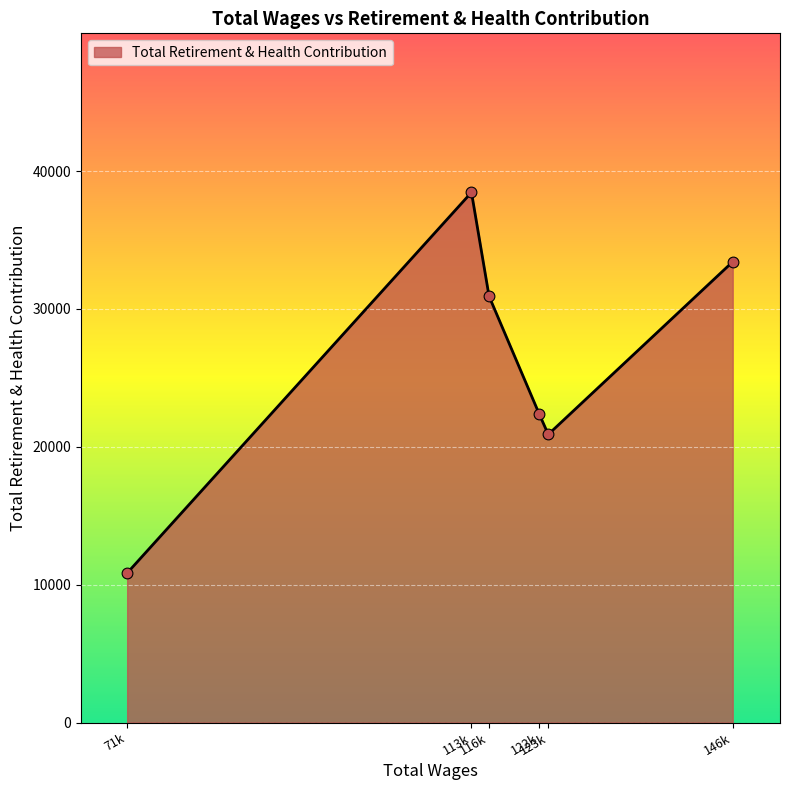

What is the maximum value shown in the chart?

38458